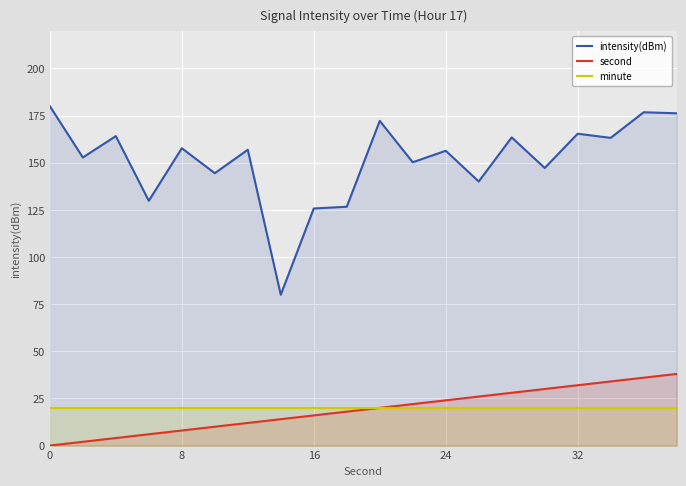

What is the maximum value for minute?

20.0